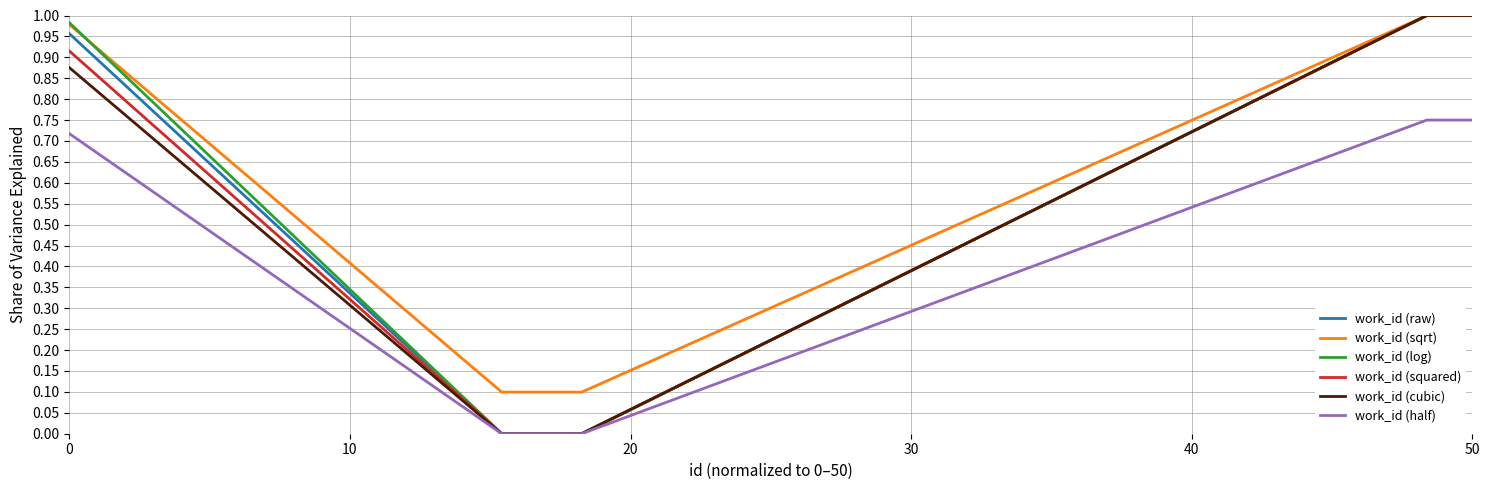

Which series has the largest total across all categories?

work_id (sqrt)